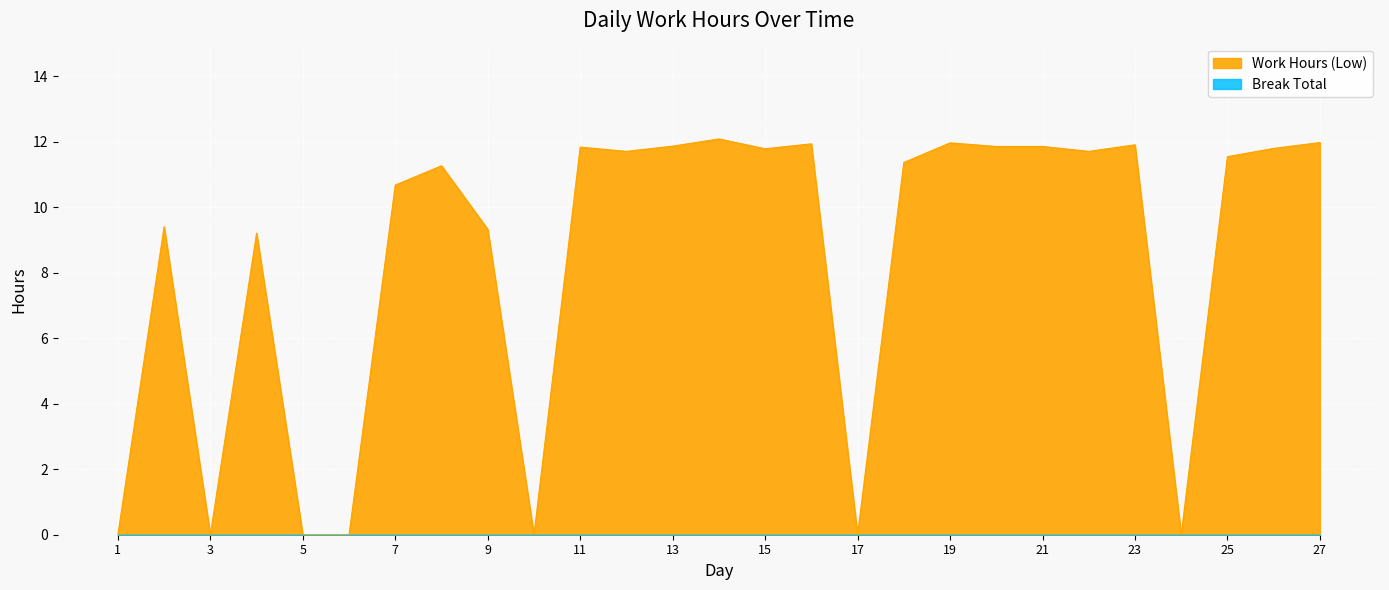

Where does the data first go above 11?

8